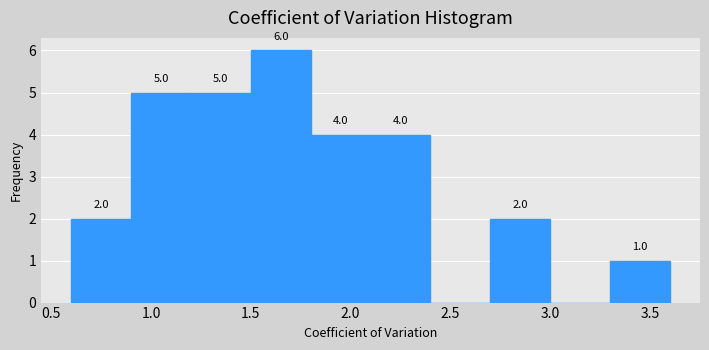

Over which range of the x-axis is the bar tallest?

1.5 to 1.8